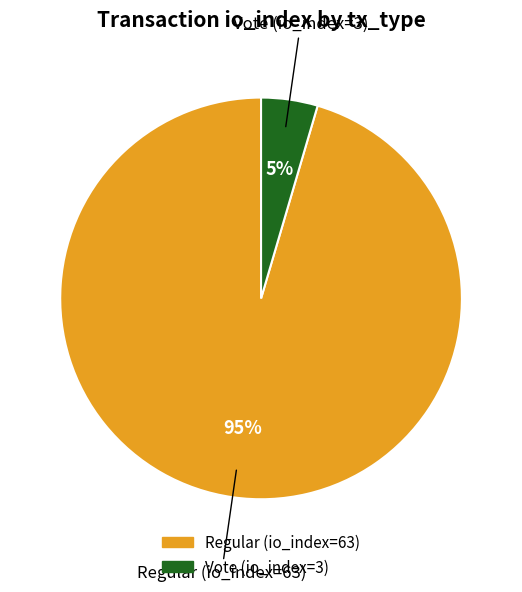

Between Regular (io_index=63) and Vote (io_index=3), which is larger?

Regular (io_index=63)